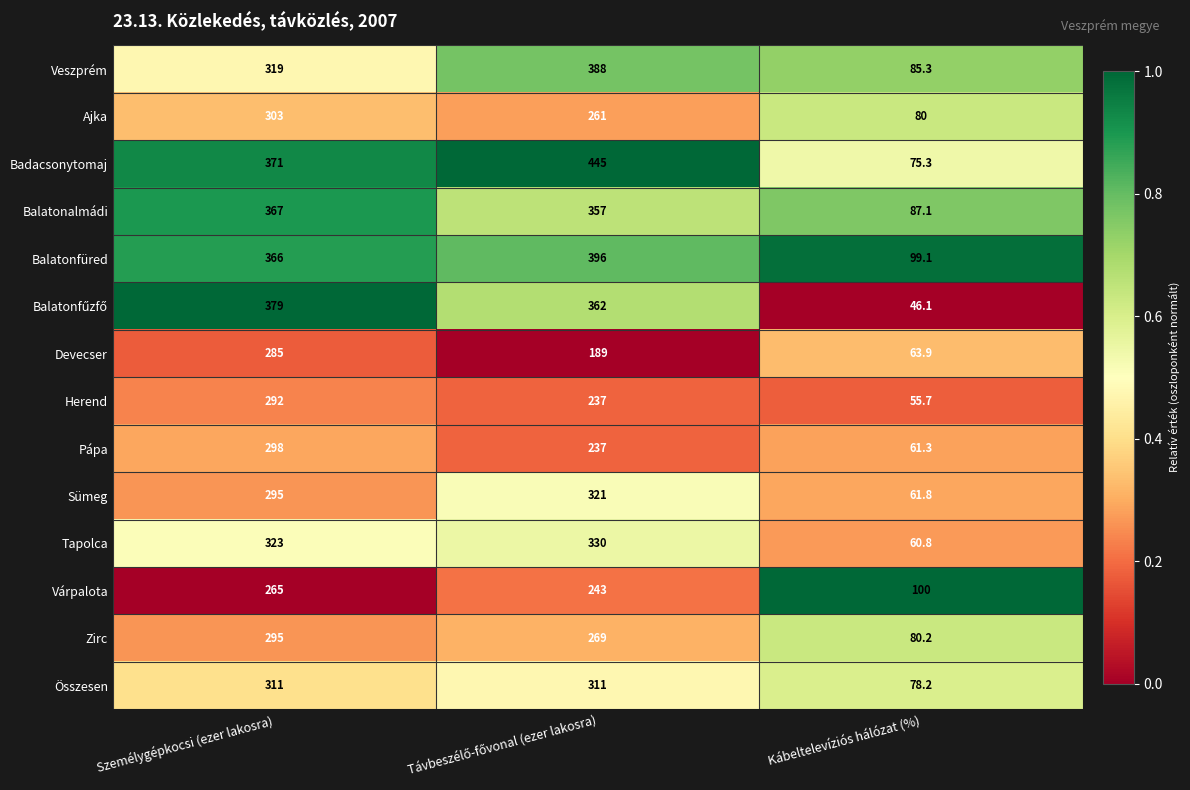

Which series has the largest range (max minus min)?

Badacsonytomaj